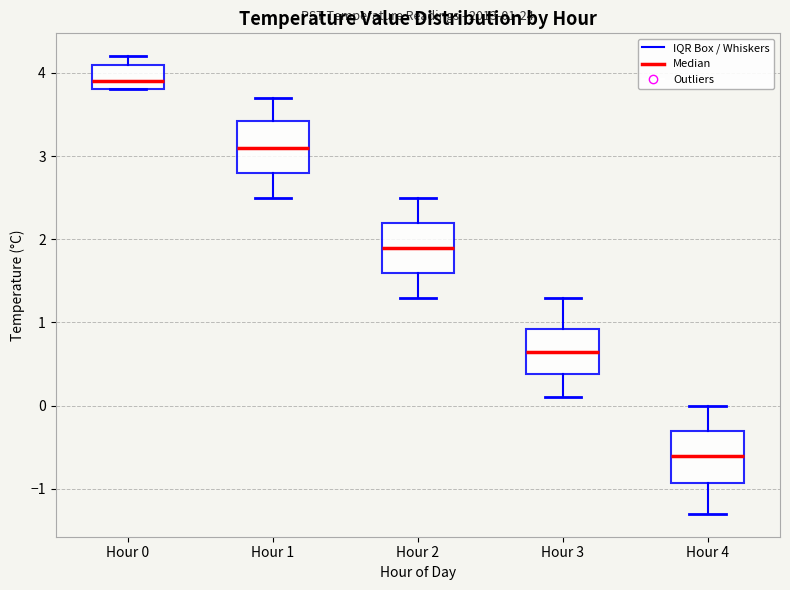

Which box's median line is the highest?

Hour 0